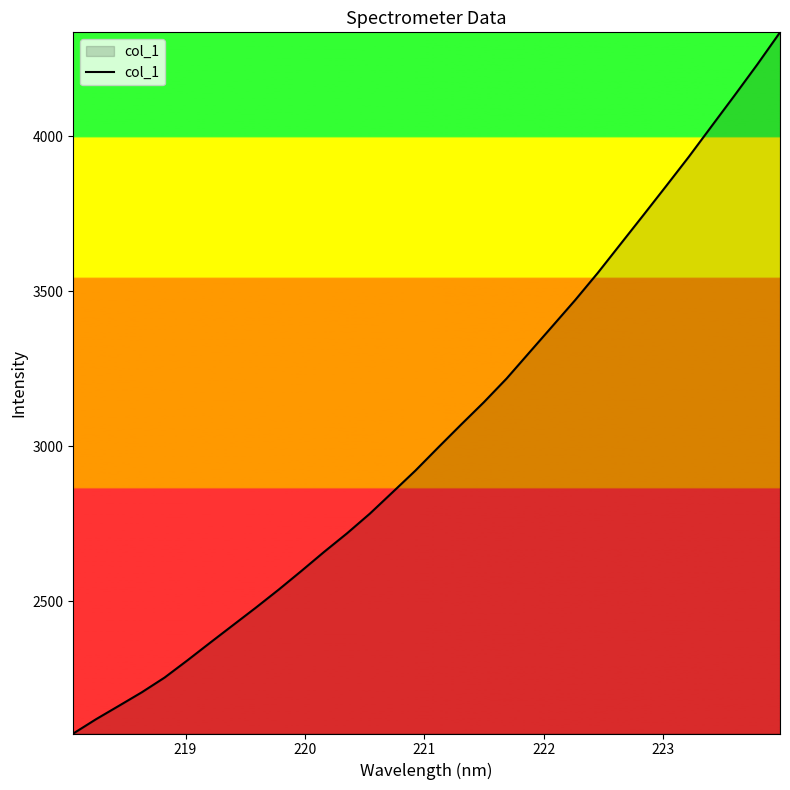

What is the difference between the maximum and minimum values?

2261.5